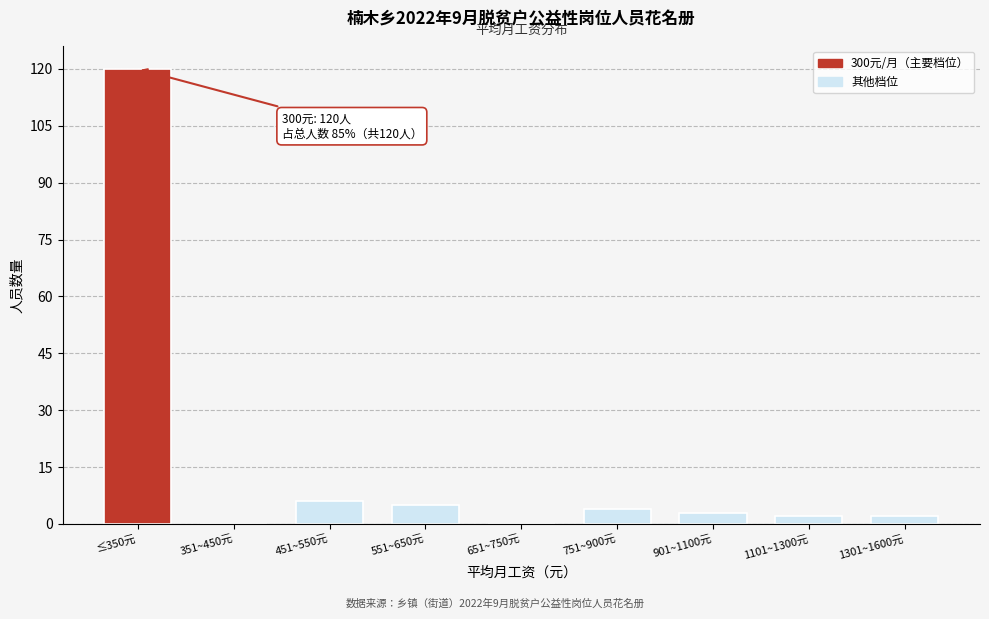

Reading left to right, what are all the values shown in this chart?

≤350元=120	351~450元=0	451~550元=6	551~650元=5	651~750元=0	751~900元=4	901~1100元=3	1101~1300元=2	1301~1600元=2